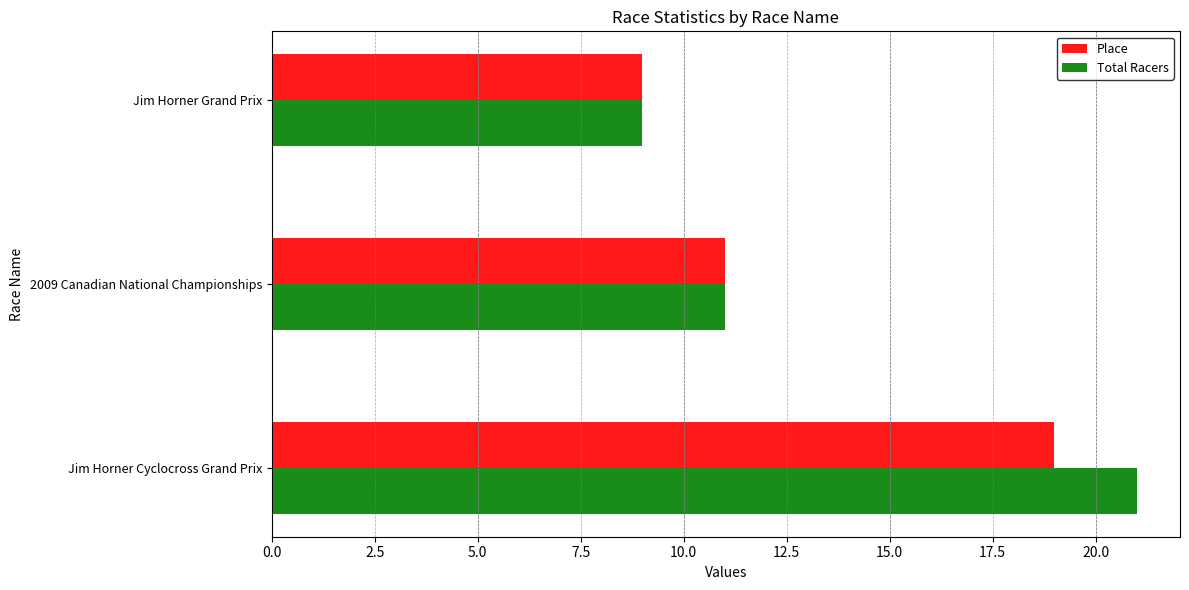

What is the sum of all Total Racers values?

41